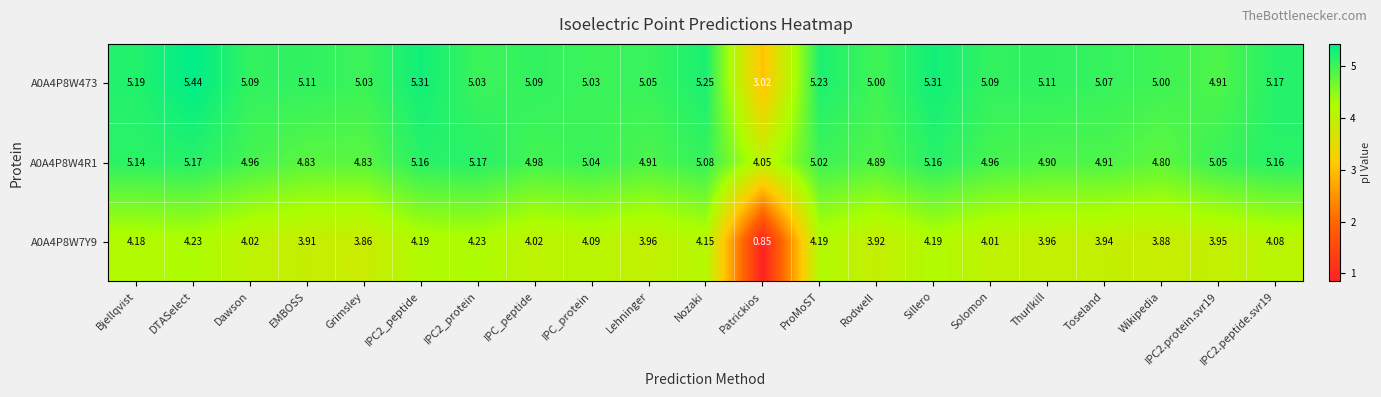

Which category has the lowest value in the A0A4P8W473 series?

Patrickios